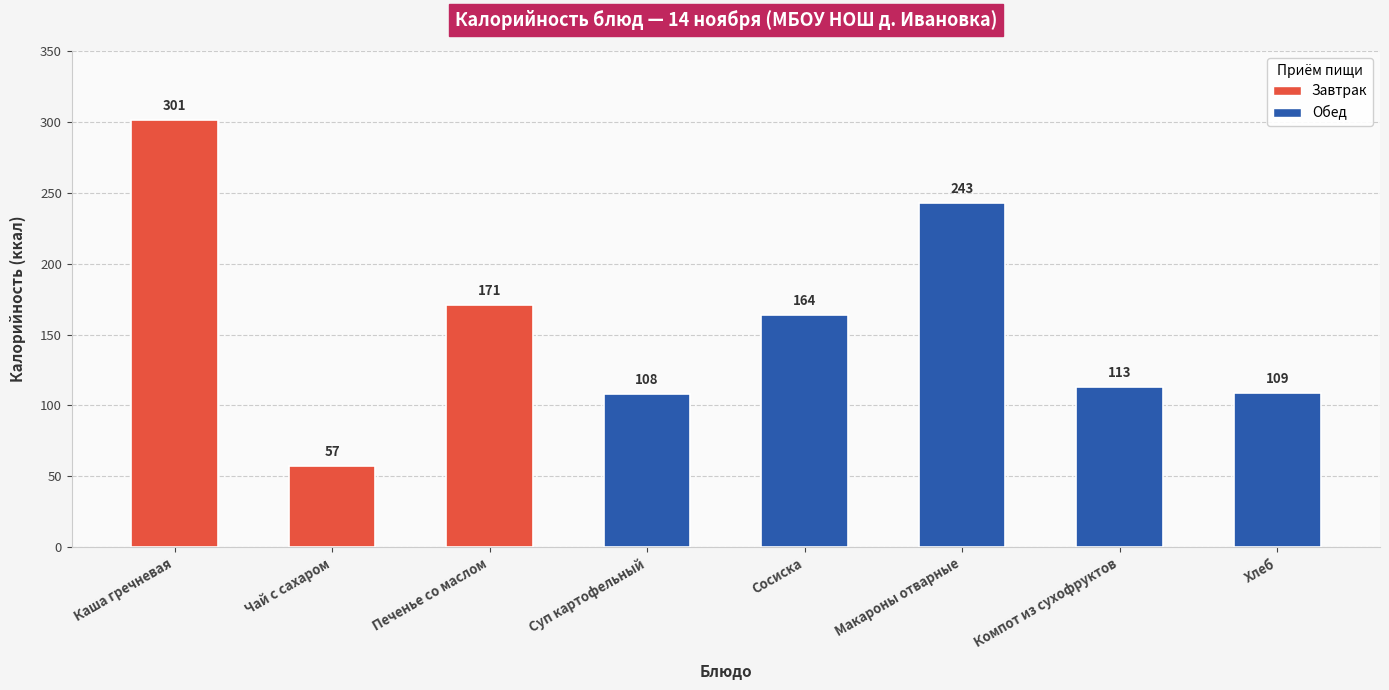

How many series are shown in this chart?

1